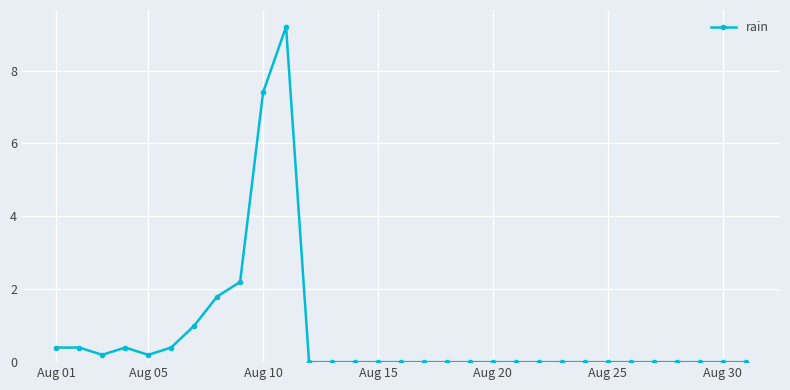

What is the difference between the maximum and minimum values?

9.2